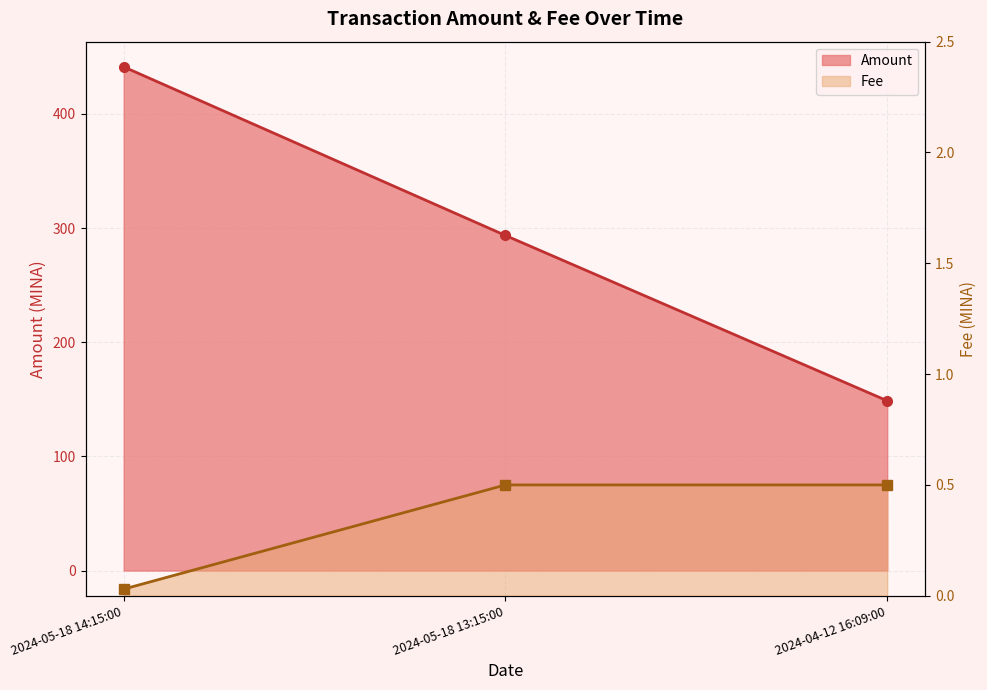

Where does the Amount series first go above 293?

2024-05-18 14:15:00